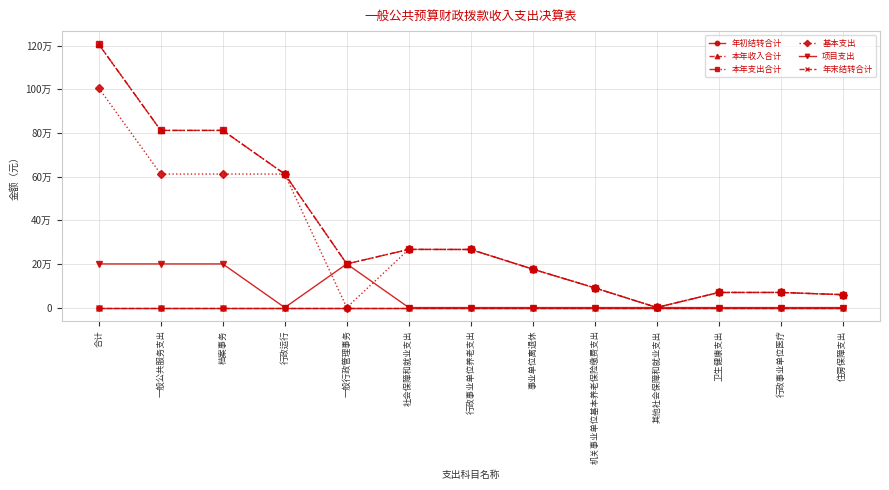

Does the chart have visible grid lines?

Yes